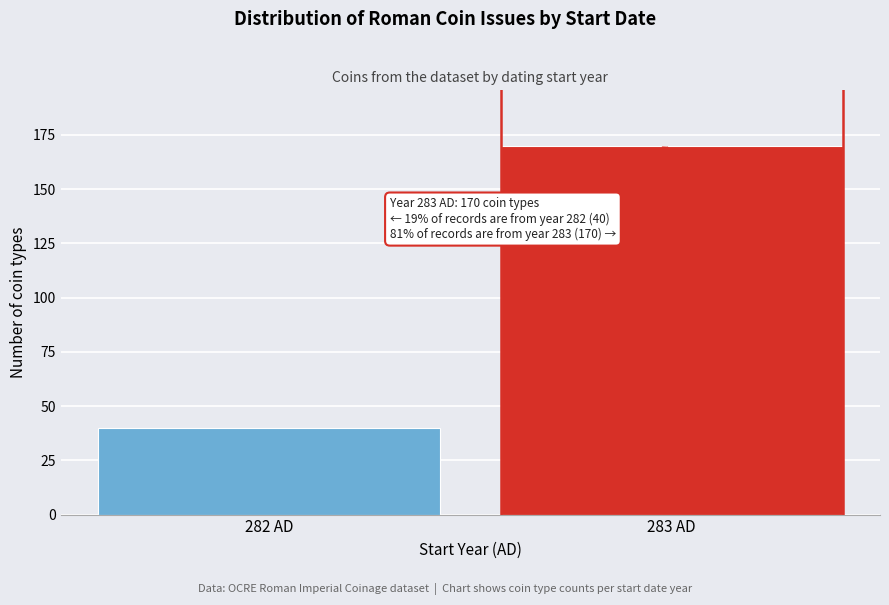

Reading left to right, what are all the values shown in this chart?

282 AD=40	283 AD=170